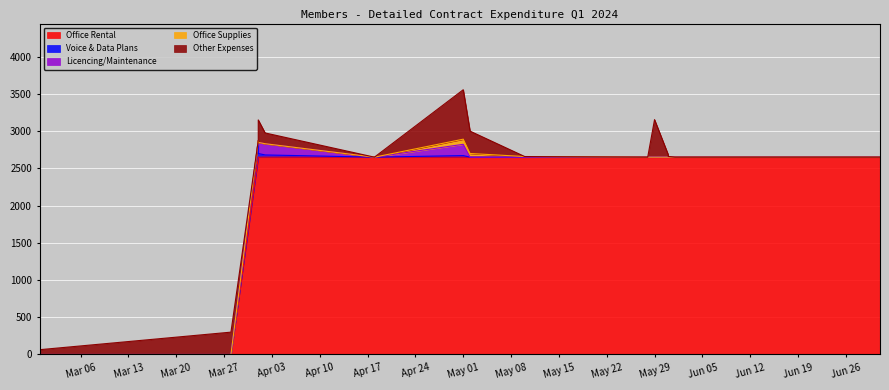

How many lines are shown in the chart?

5